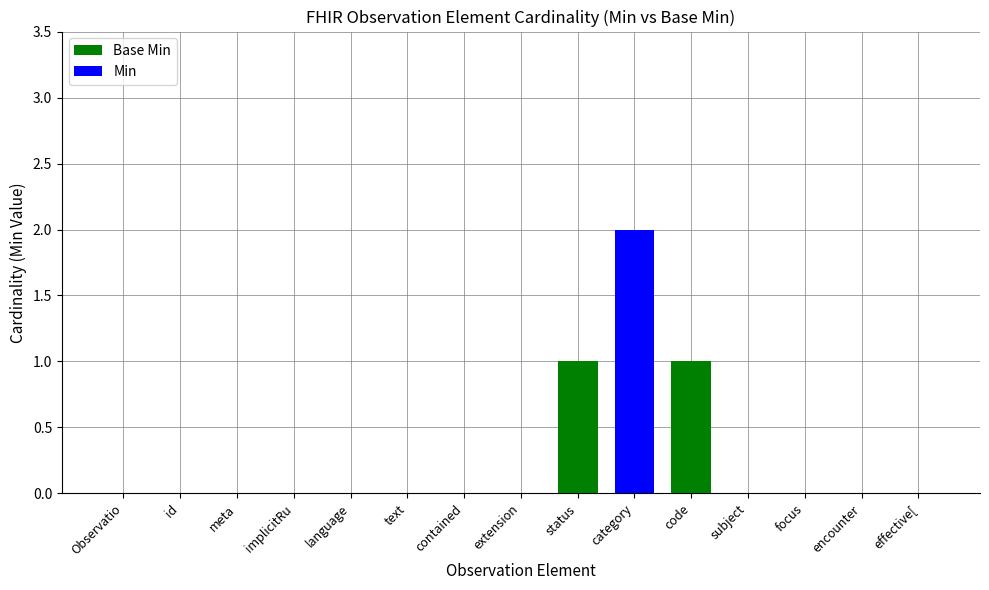

How many Min values are between 0 and 1?

14